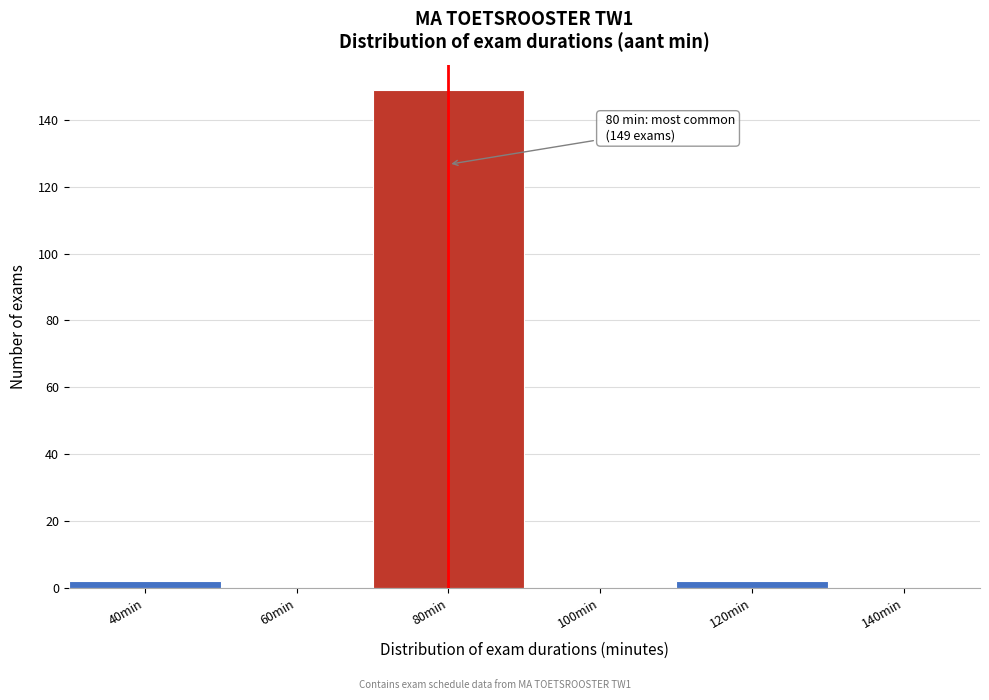

Reading left to right, transcribe all the data shown in this chart.

40min=2	60min=0	80min=149	100min=0	120min=2	140min=0